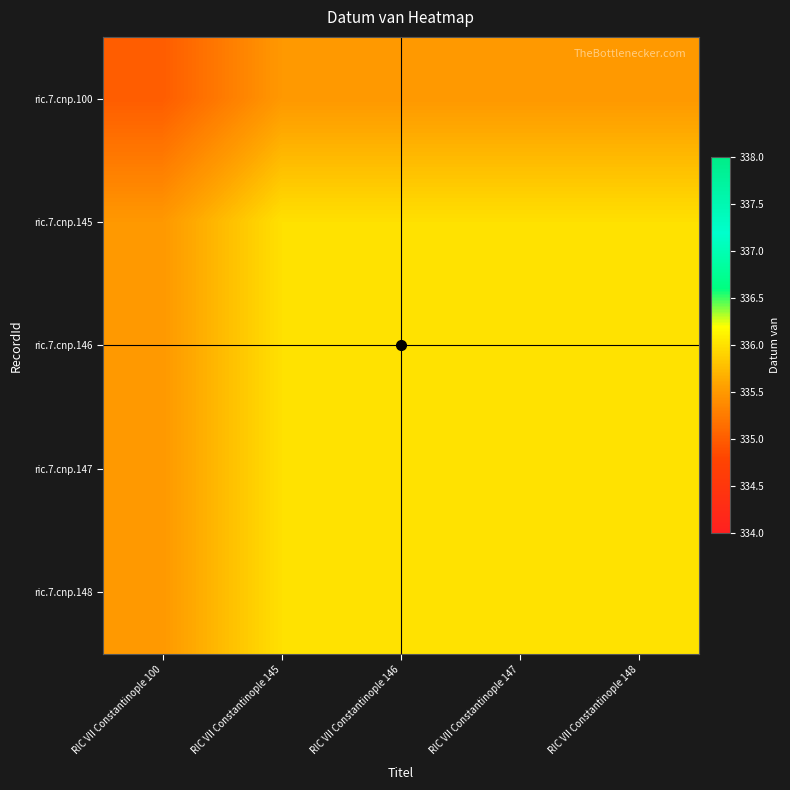

Reading left to right, list all the values displayed in this chart.

ric.7.cnp.100: RIC VII Constantinople 100=335.0	RIC VII Constantinople 145=335.5	RIC VII Constantinople 146=335.5	RIC VII Constantinople 147=335.5	RIC VII Constantinople 148=335.5
ric.7.cnp.145: RIC VII Constantinople 100=335.5	RIC VII Constantinople 145=336.0	RIC VII Constantinople 146=336.0	RIC VII Constantinople 147=336.0	RIC VII Constantinople 148=336.0
ric.7.cnp.146: RIC VII Constantinople 100=335.5	RIC VII Constantinople 145=336.0	RIC VII Constantinople 146=336.0	RIC VII Constantinople 147=336.0	RIC VII Constantinople 148=336.0
ric.7.cnp.147: RIC VII Constantinople 100=335.5	RIC VII Constantinople 145=336.0	RIC VII Constantinople 146=336.0	RIC VII Constantinople 147=336.0	RIC VII Constantinople 148=336.0
ric.7.cnp.148: RIC VII Constantinople 100=335.5	RIC VII Constantinople 145=336.0	RIC VII Constantinople 146=336.0	RIC VII Constantinople 147=336.0	RIC VII Constantinople 148=336.0